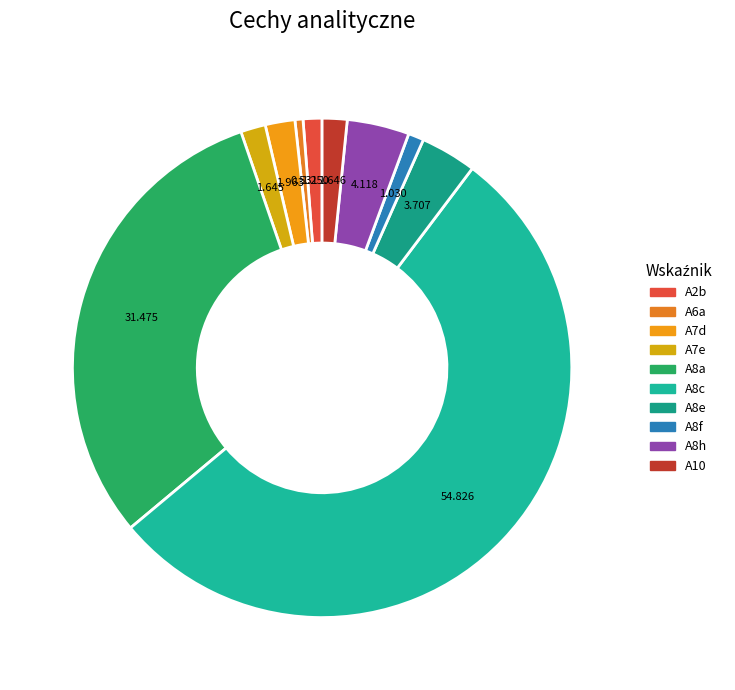

How many slices are in this pie chart?

10